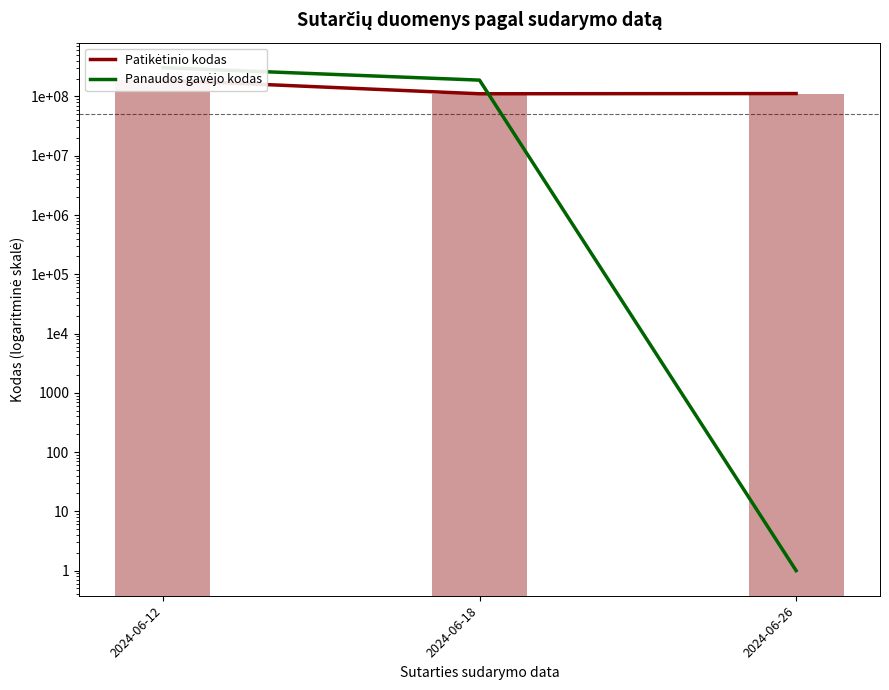

The Panaudos gavėjo kodas series shows 0 at 2024-06-26. True or false?

False